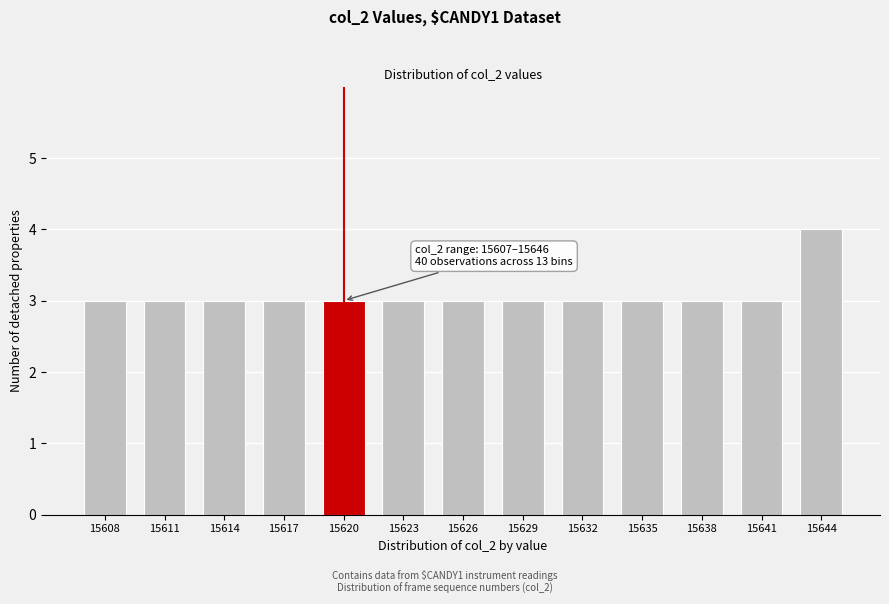

Reading right to left, transcribe all the data shown in this chart.

15644=4	15641=3	15638=3	15635=3	15632=3	15629=3	15626=3	15623=3	15620=3	15617=3	15614=3	15611=3	15608=3